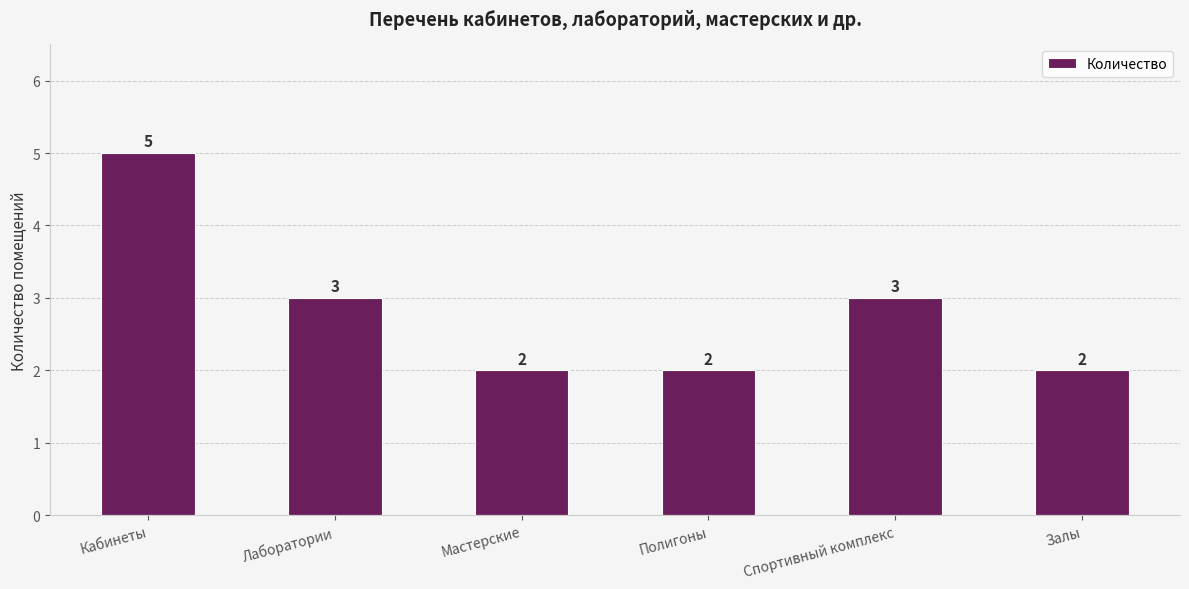

Approximately how many times larger is the value at Кабинеты compared to Полигоны?

2.5